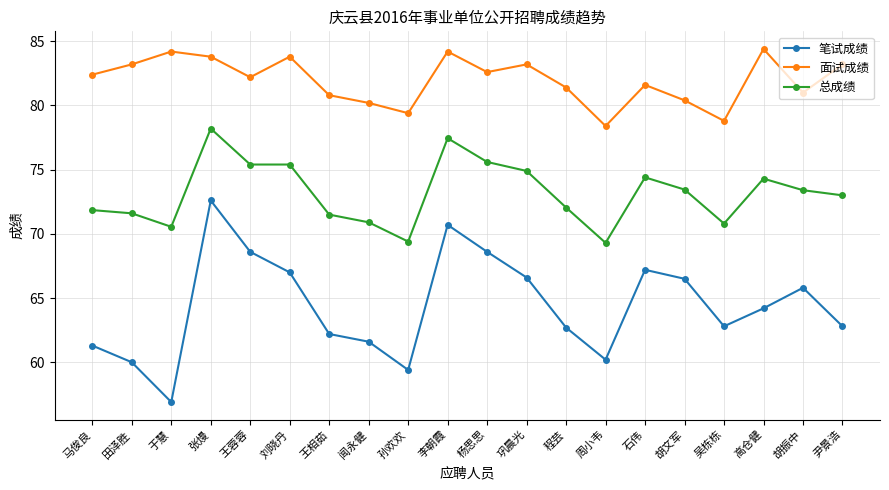

Which series changed the most between 周小韦 and 尹景浩?

面试成绩